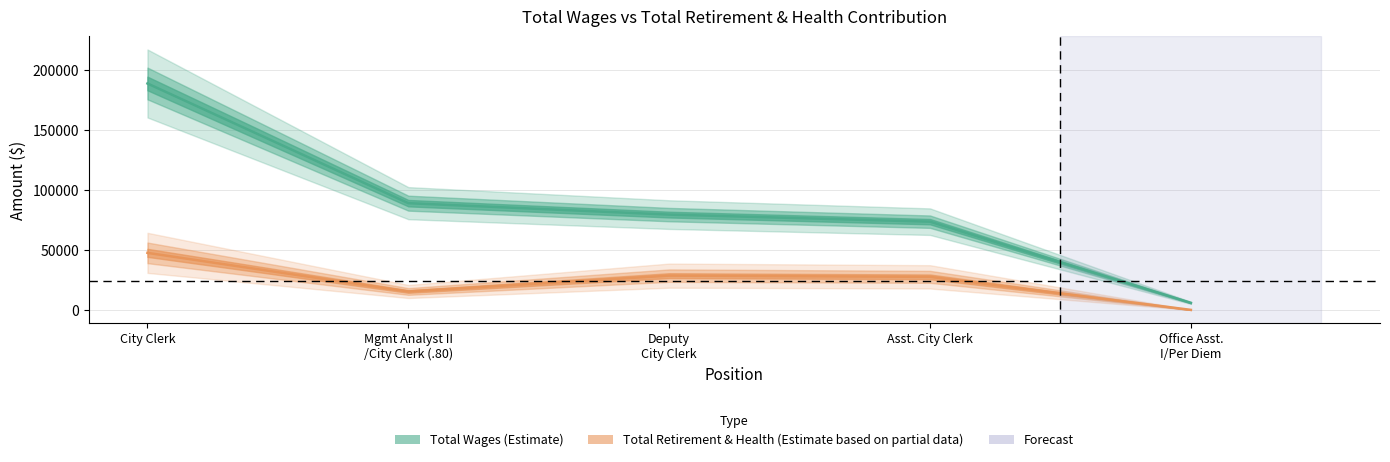

What is the maximum value for Total Wages?

188609